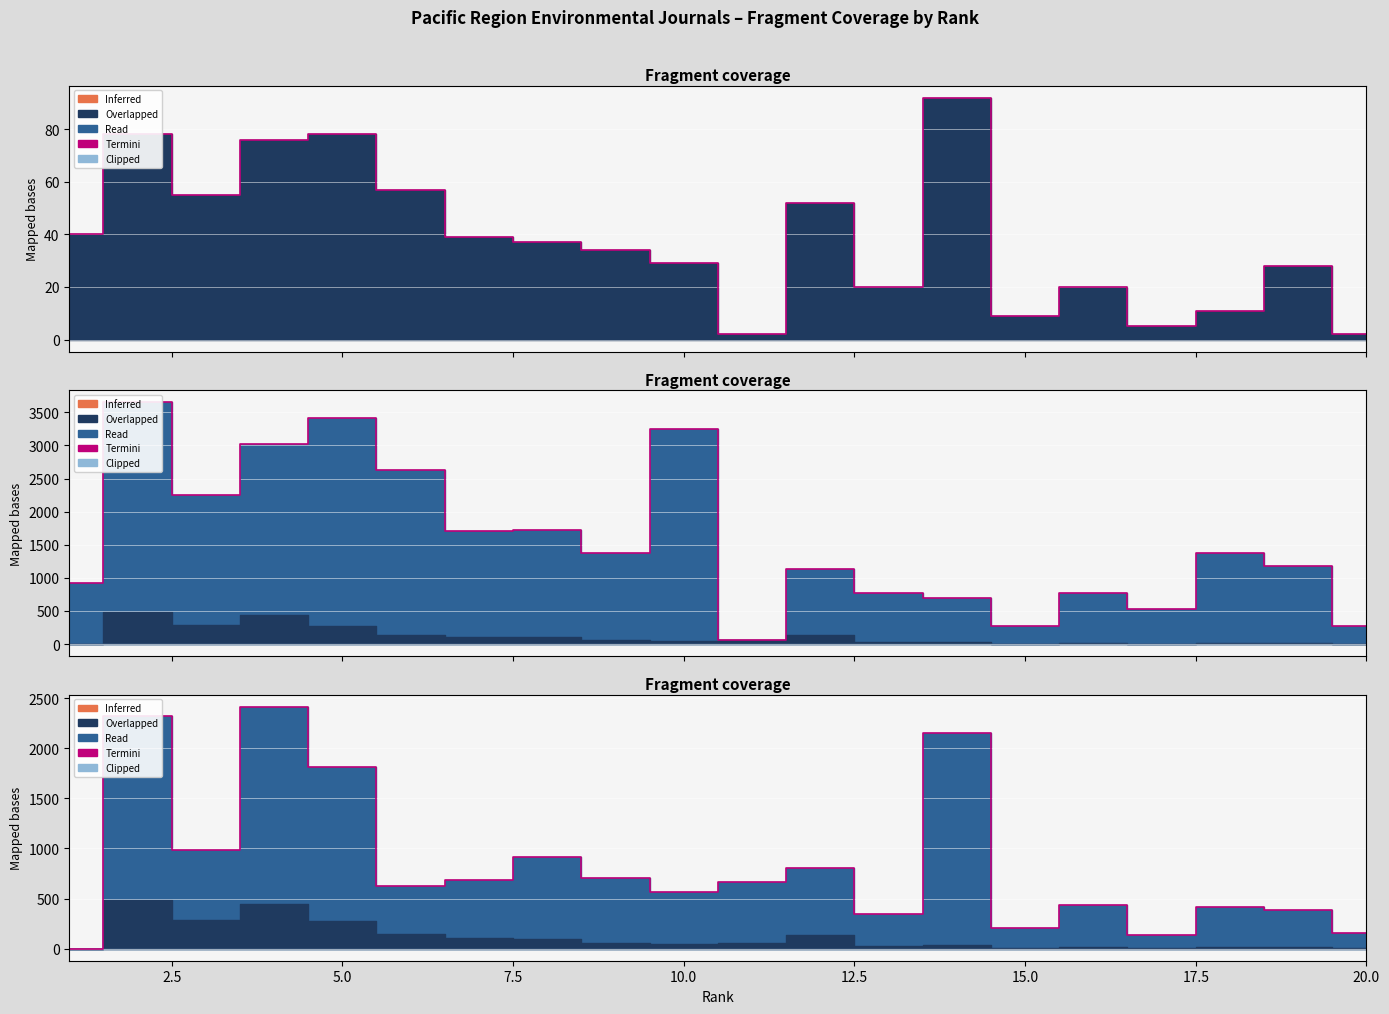

What is the average value?

837